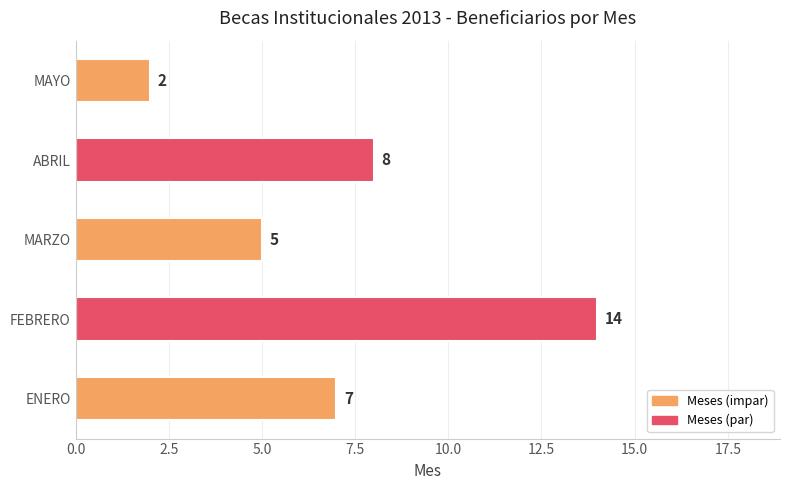

Reading top to bottom, extract all data points from this chart.

2	8	5	14	7